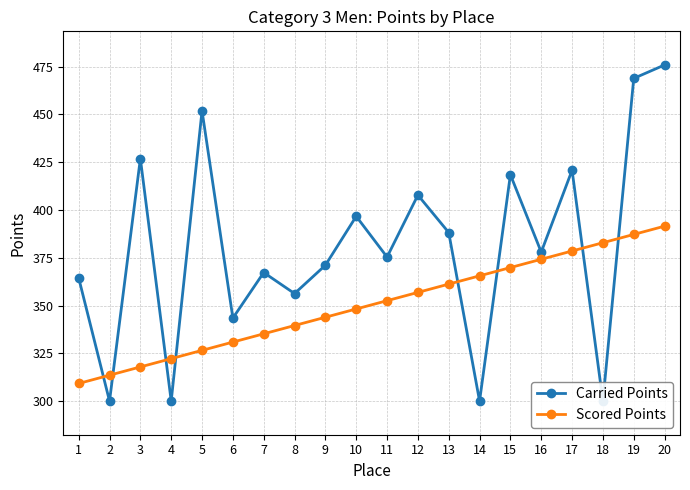

At which category is the sum across all series the highest?

20